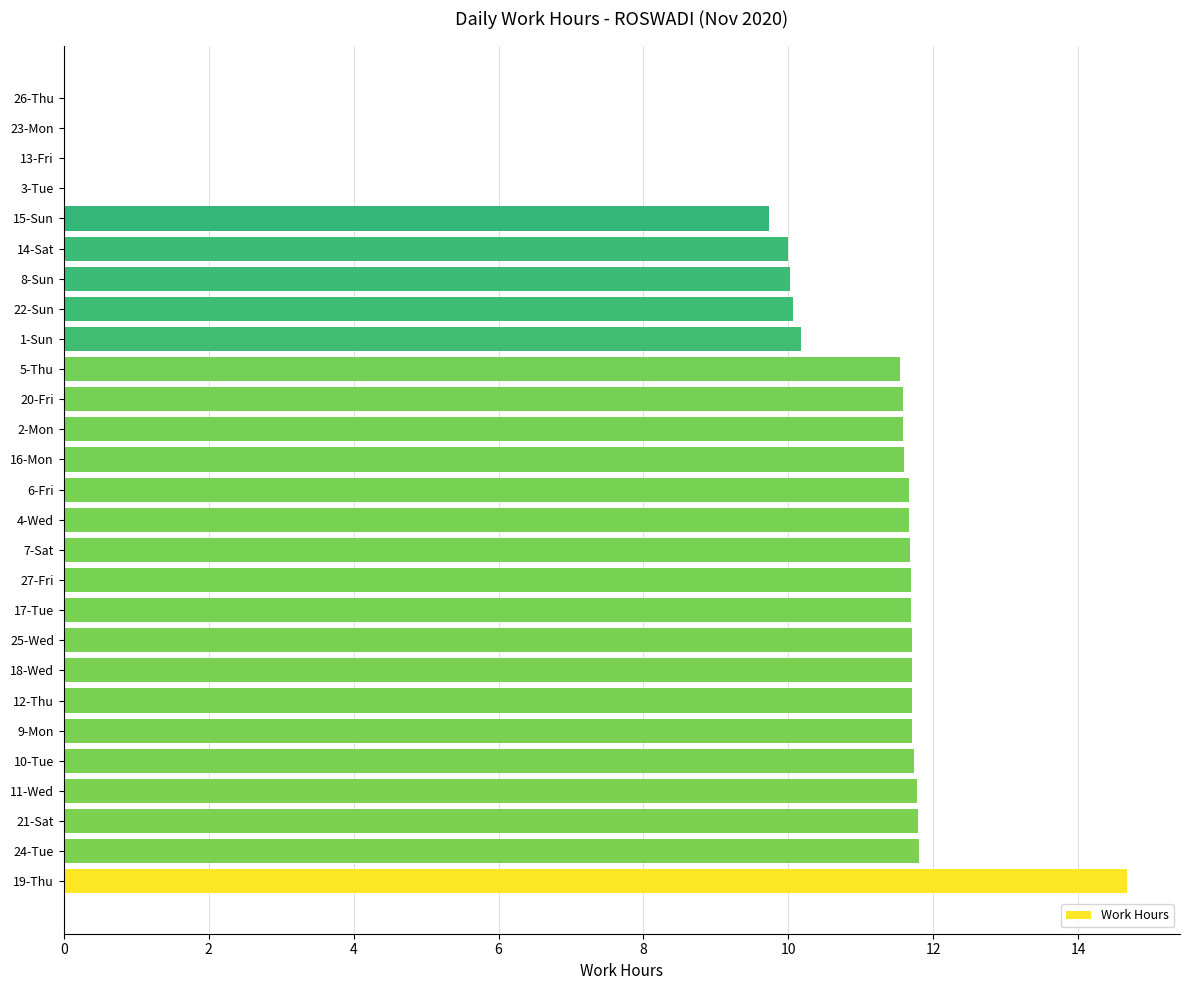

What is the average value?

9.8